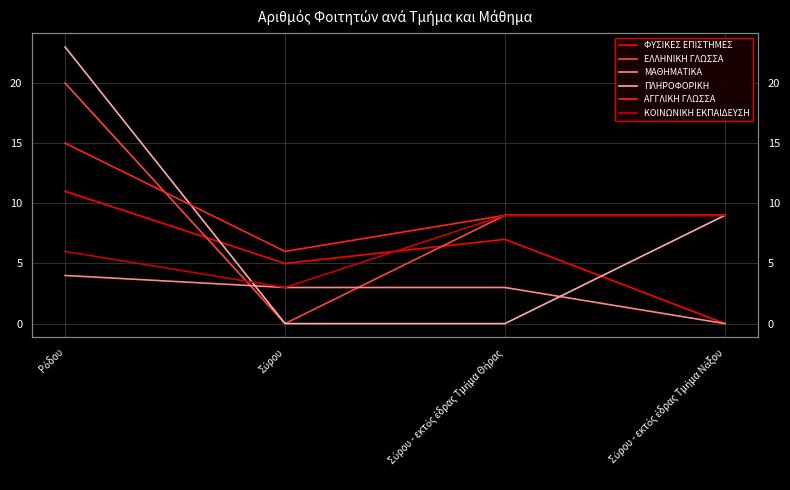

The value of ΠΛΗΡΟΦΟΡΙΚΗ at Σύρου - εκτός έδρας Τμήμα Νάξου is 9. True or false?

True